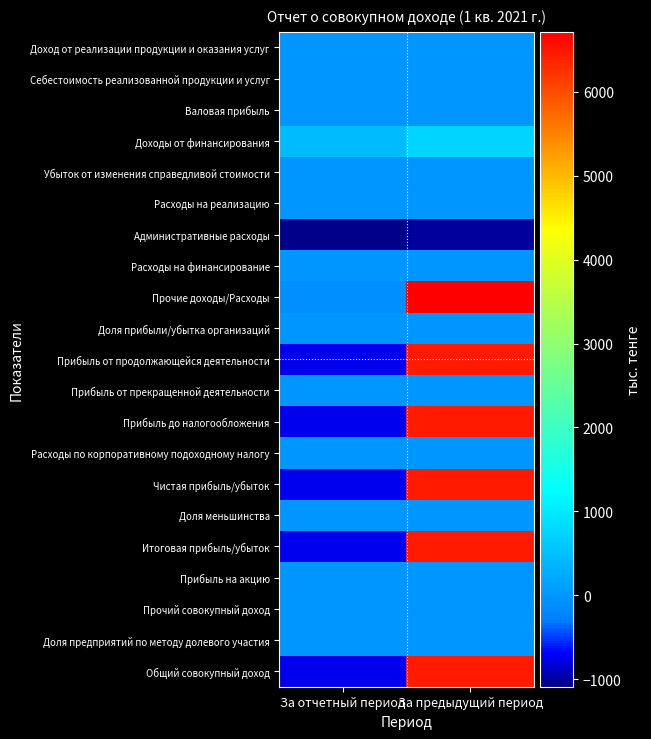

Rank the series at За отчетный период from highest to lowest value.

Доходы от финансирования, Доход от реализации продукции и оказания услуг, Себестоимость реализованной продукции и услуг, Валовая прибыль, Убыток от изменения справедливой стоимости, Расходы на реализацию, Расходы на финансирование, Доля прибыли/убытка организаций, Прибыль от прекращенной деятельности, Расходы по корпоративному подоходному налогу, Доля меньшинства, Прибыль на акцию, Прочий совокупный доход, Доля предприятий по методу долевого участия, Прочие доходы/Расходы, Прибыль от продолжающейся деятельности, Прибыль до налогообложения, Чистая прибыль/убыток, Итоговая прибыль/убыток, Общий совокупный доход, Административные расходы